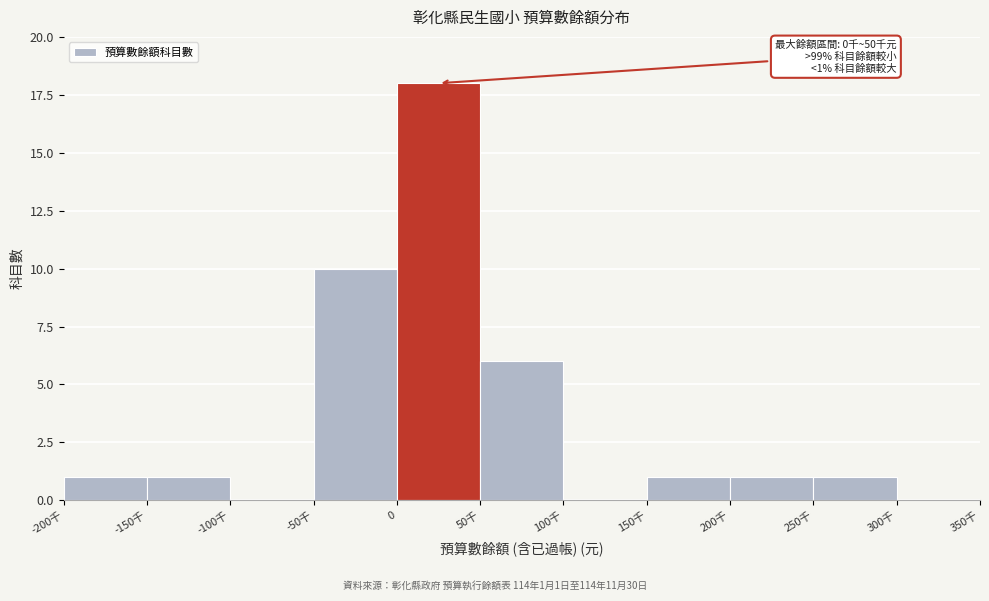

Reading left to right, what are all the values shown in this chart?

-200千=1	-150千=1	-100千=0	-50千=10	0=18	50千=6	100千=0	150千=1	200千=1	250千=1	300千=0